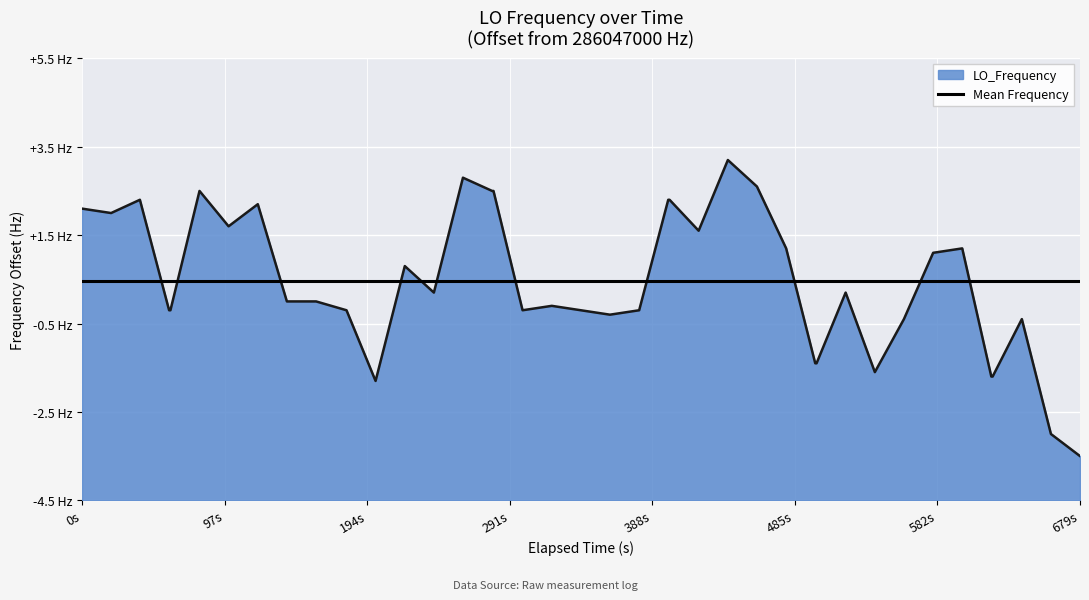

Which category has the lowest value across all series?

679s